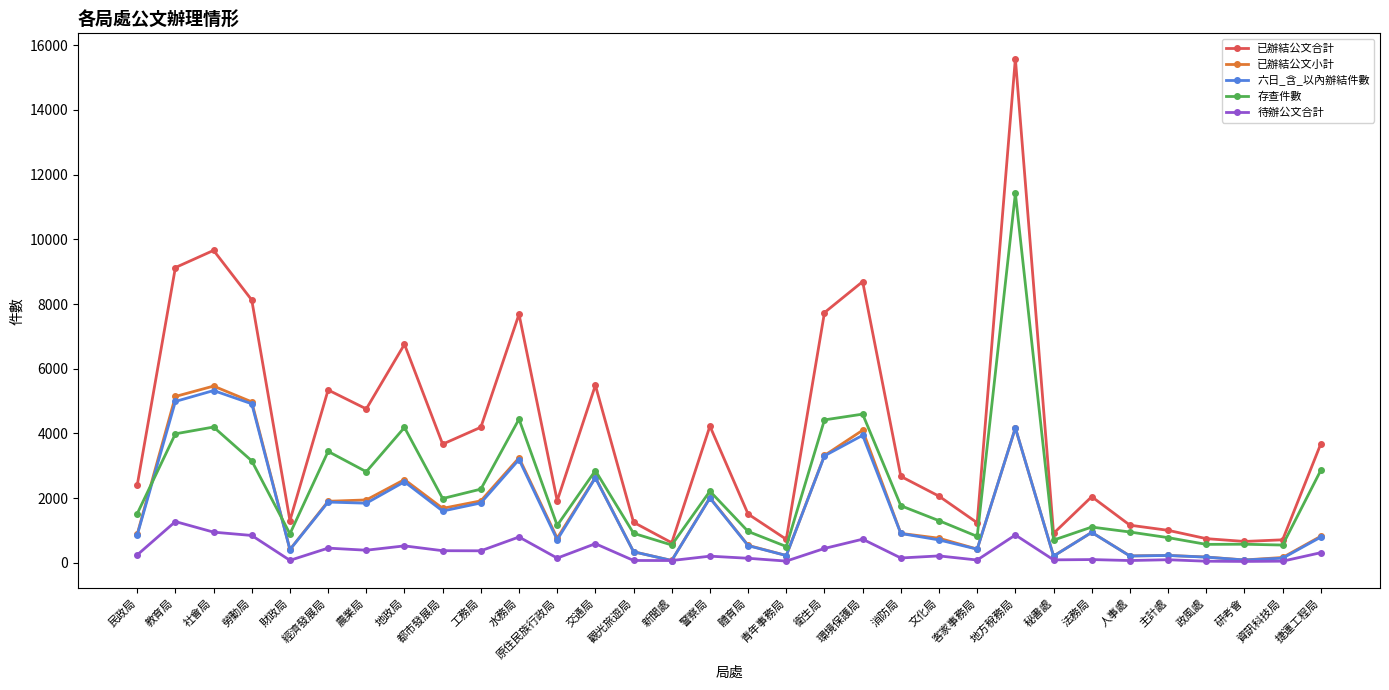

Which series changed the most between 地政局 and 消防局?

已辦結公文合計